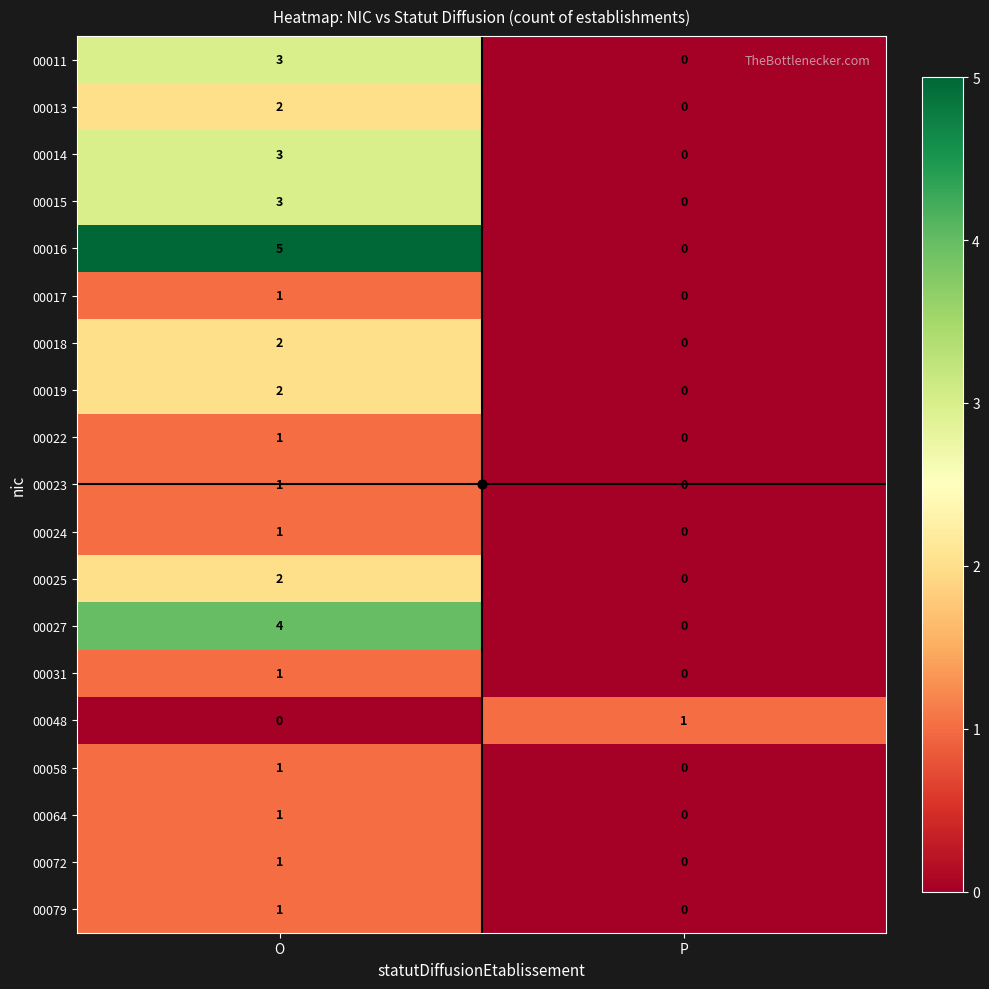

List the labels in order of 00027 value, smallest first.

P, O